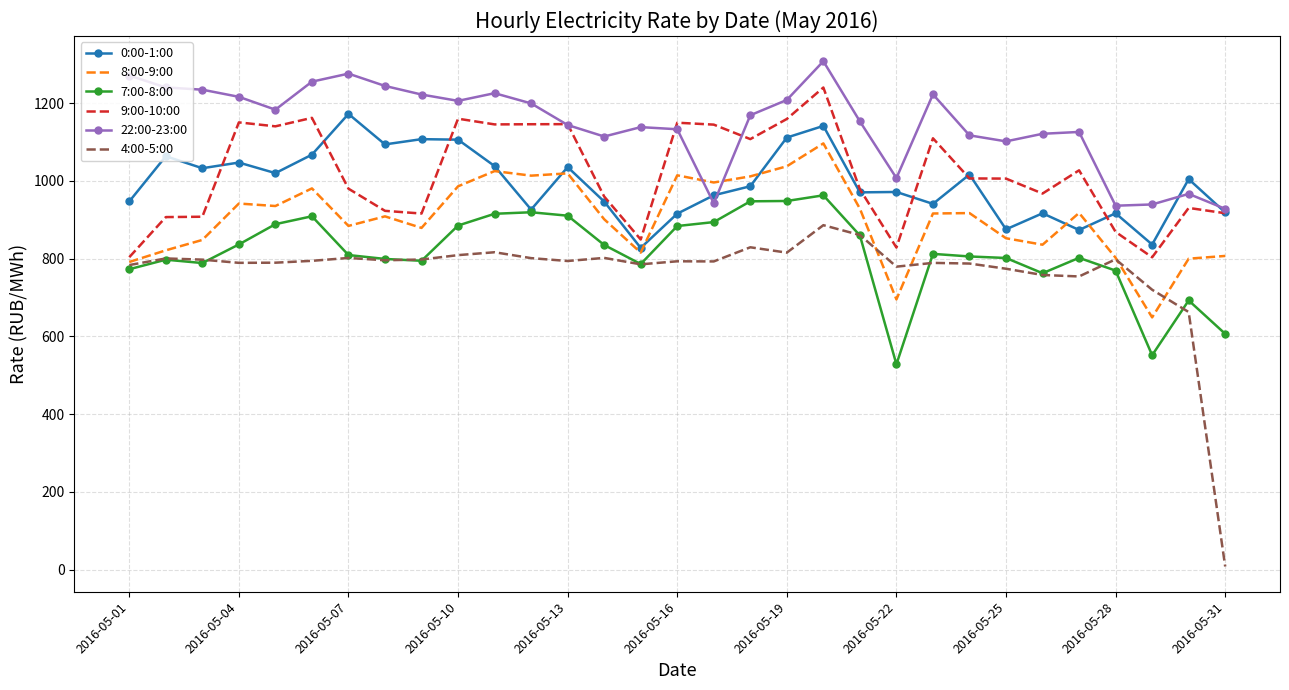

What is the maximum value shown in the chart?

1307.5